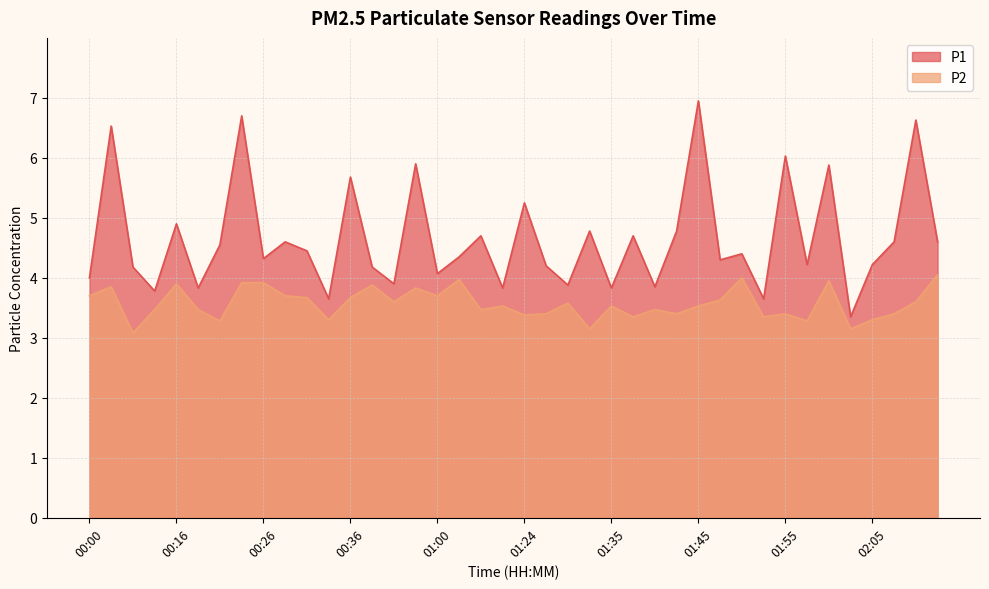

The P2 series shows 6.3 at 01:47. True or false?

False